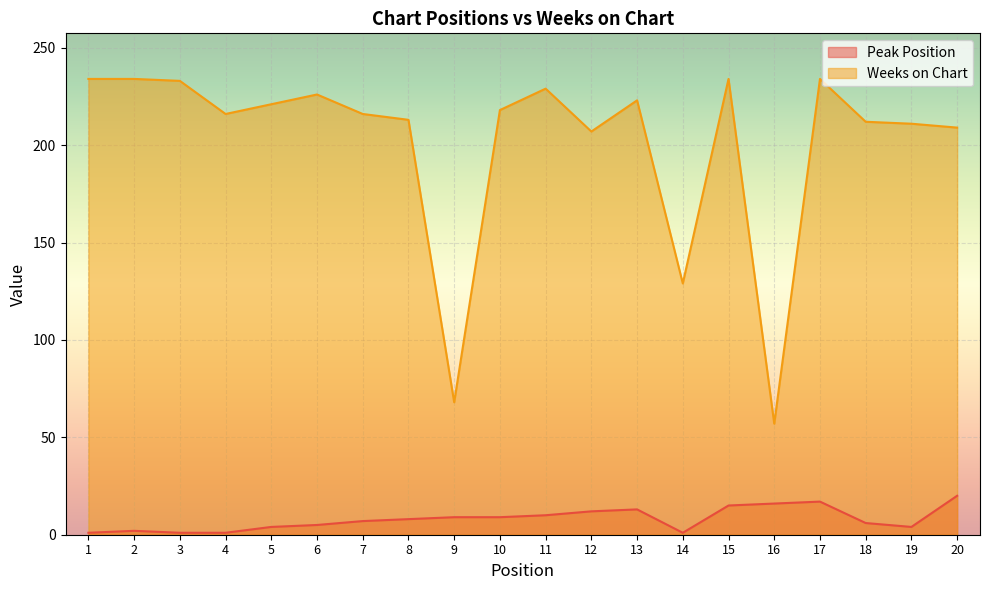

Where is Peak Position nearest to the value 10?

11